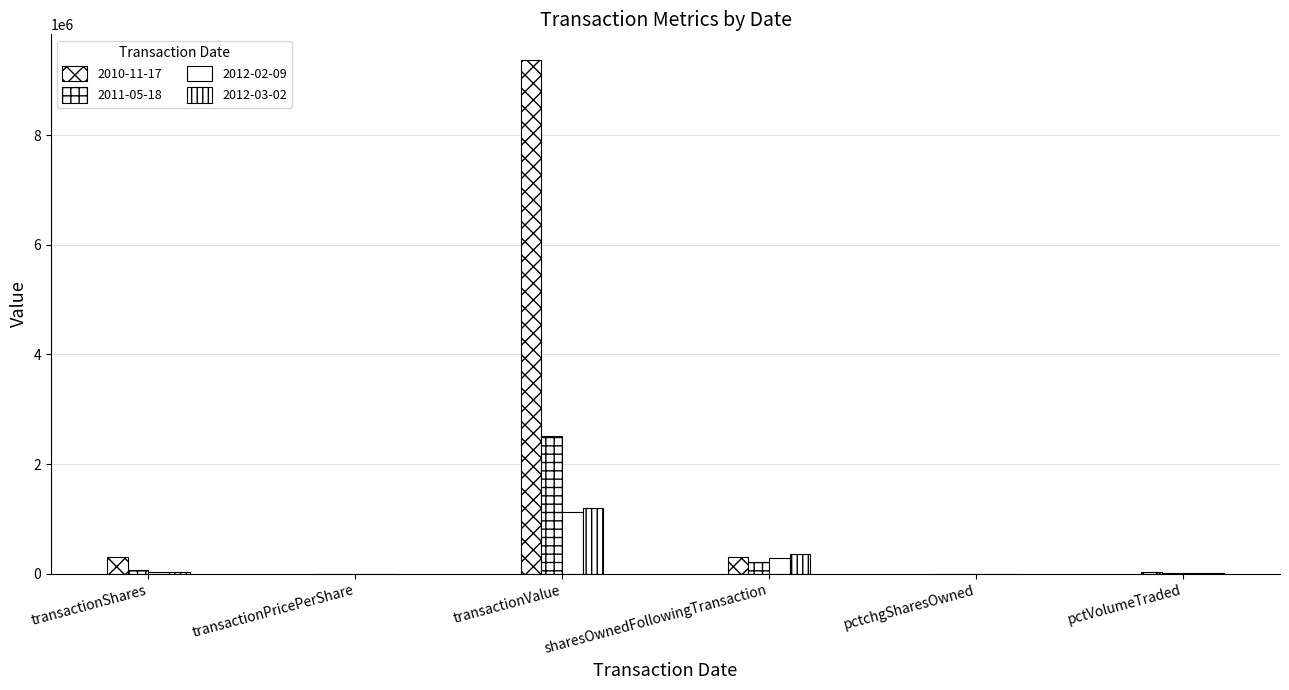

At how many categories does at least one series exceed 8384734?

1